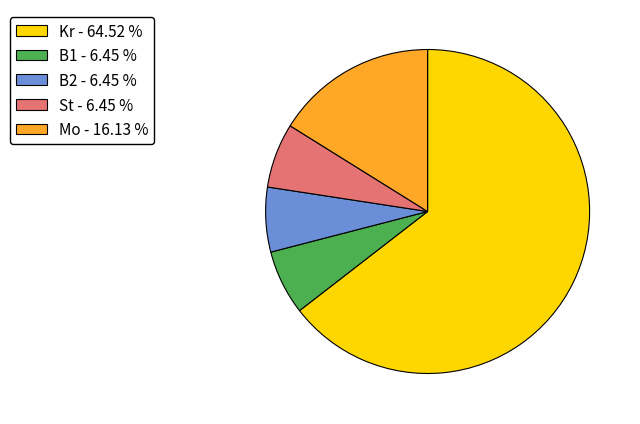

What is the ratio of the value at St - 6.45 % to the value at Mo - 16.13 %?

0.4